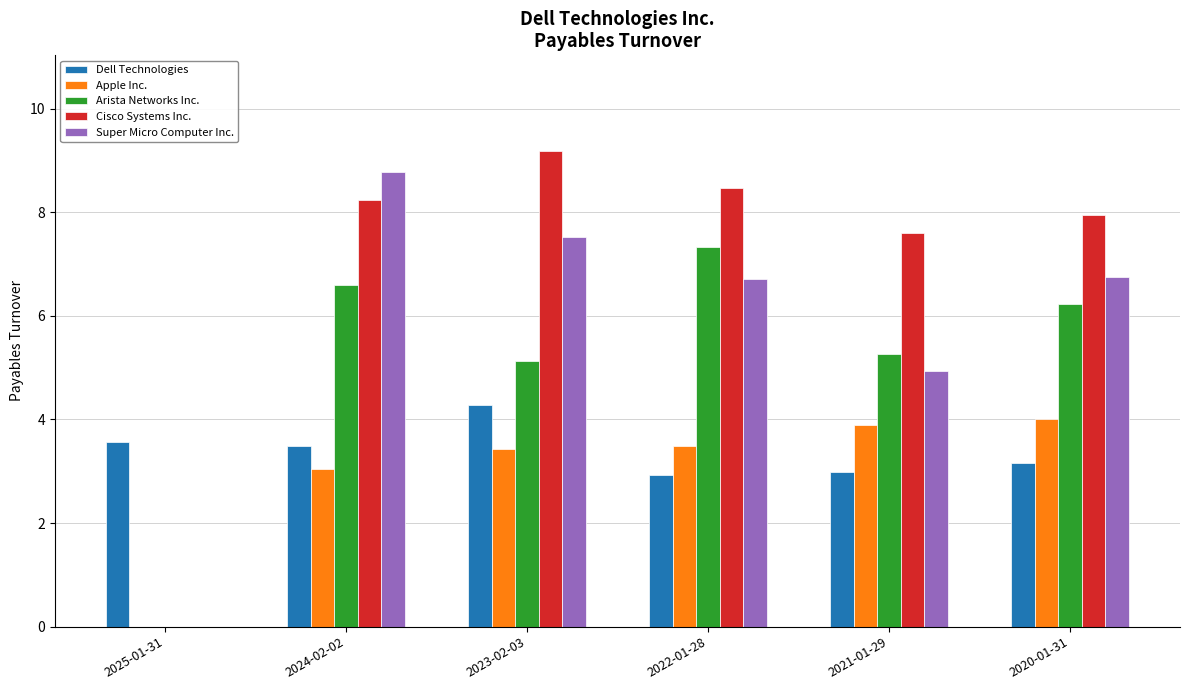

Which series has the largest total across all categories?

Cisco Systems Inc.